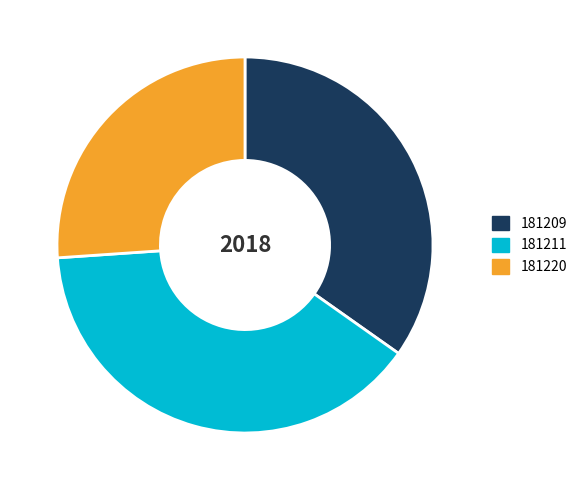

Which slice is the largest?

181211